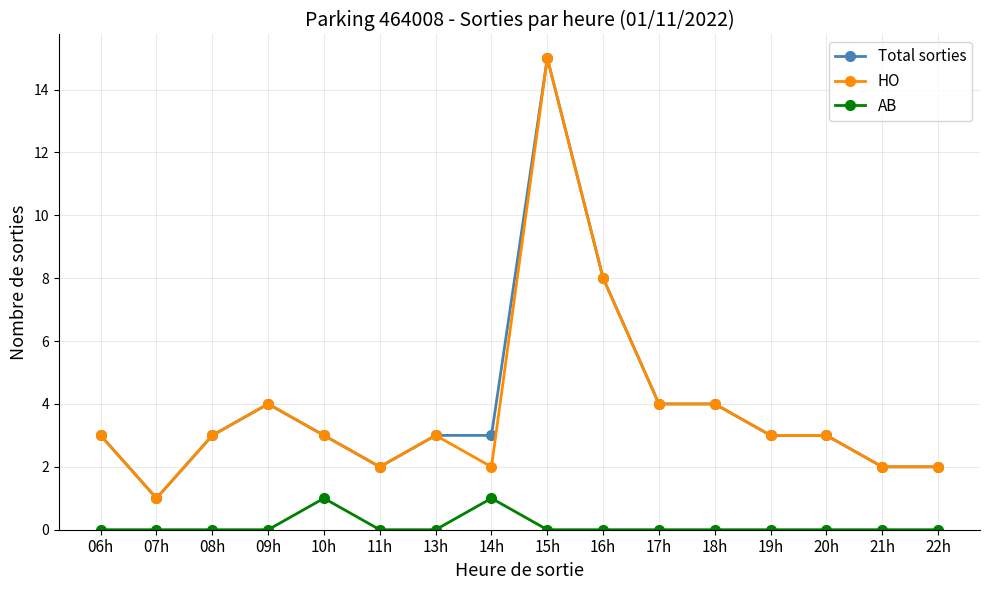

True or false: AB and Total sorties intersect in this chart.

False